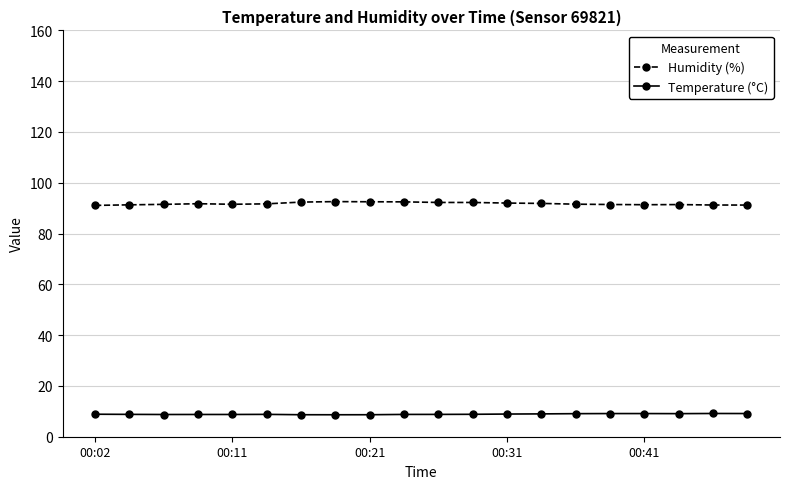

True or false: Humidity (%) and Temperature (°C) cross at least once.

False